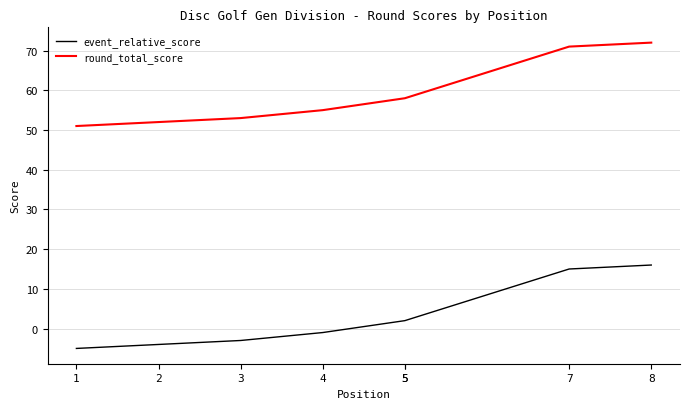

What is the lowest value of the round_total_score series?

51